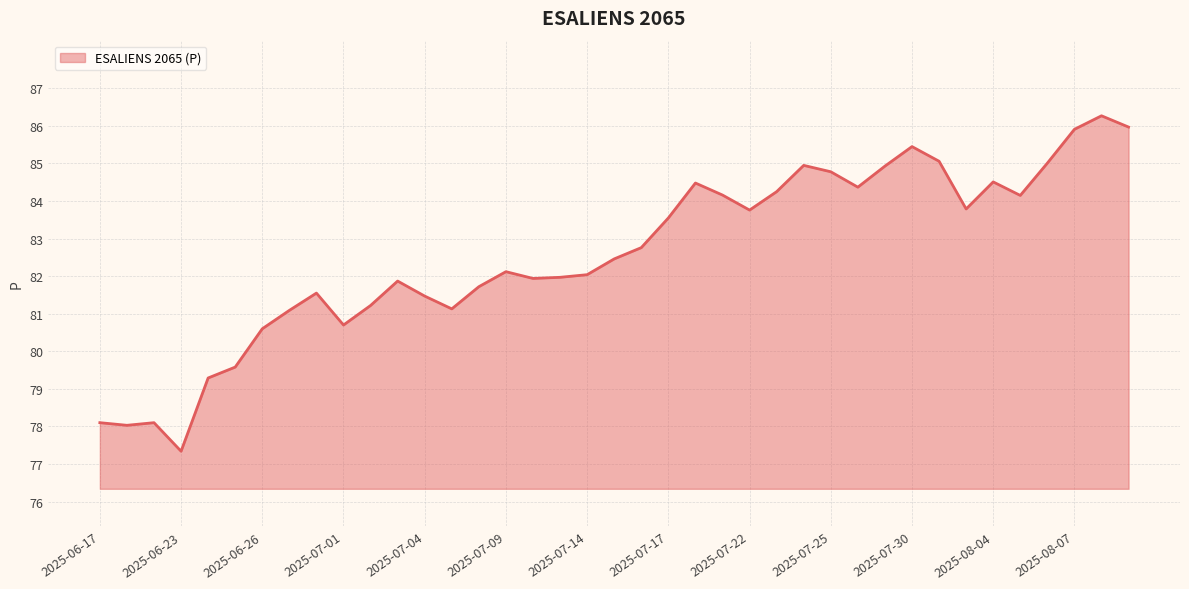

What is the greatest value displayed?

86.3